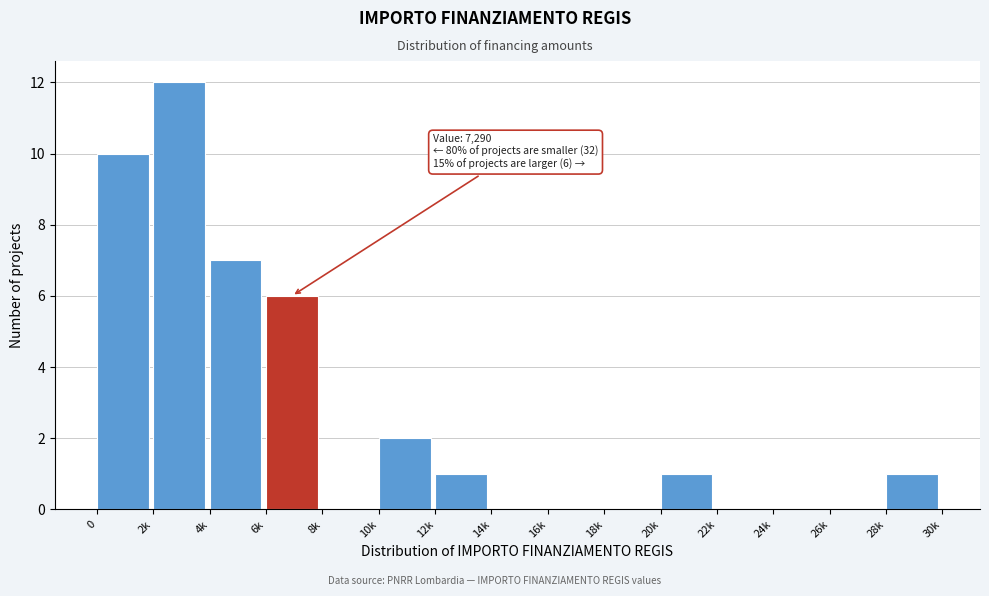

Reading left to right, list all the values displayed in this chart.

0=10	2k=12	4k=7	6k=6	8k=0	10k=2	12k=1	14k=0	16k=0	18k=0	20k=1	22k=0	24k=0	26k=0	28k=1